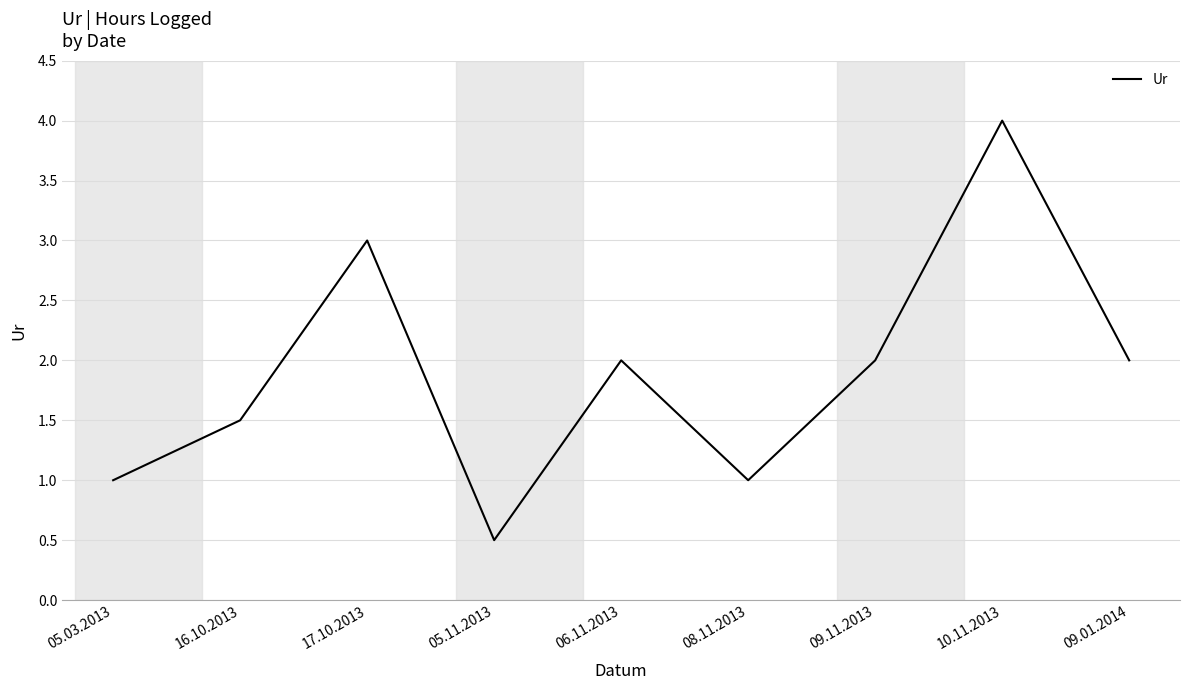

Which category has the highest value across all series?

10.11.2013